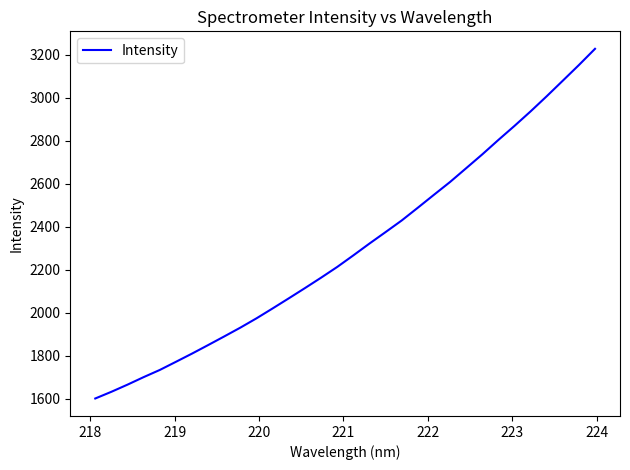

What is the difference between the maximum and minimum values?

1625.7